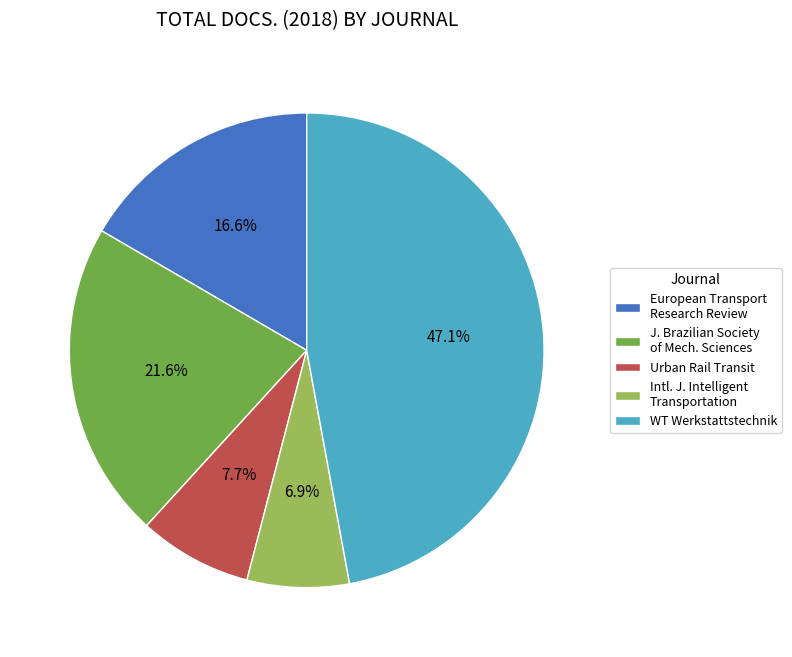

Is Urban Rail Transit the majority of the pie?

No